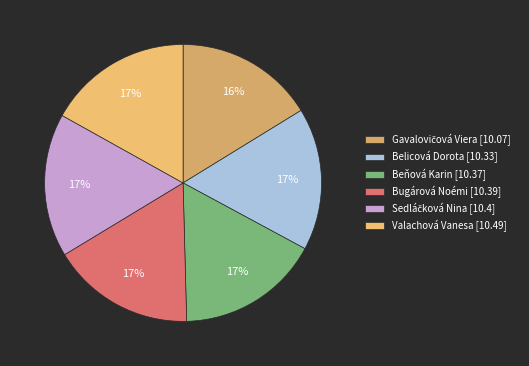

How many segments does this pie chart have?

6